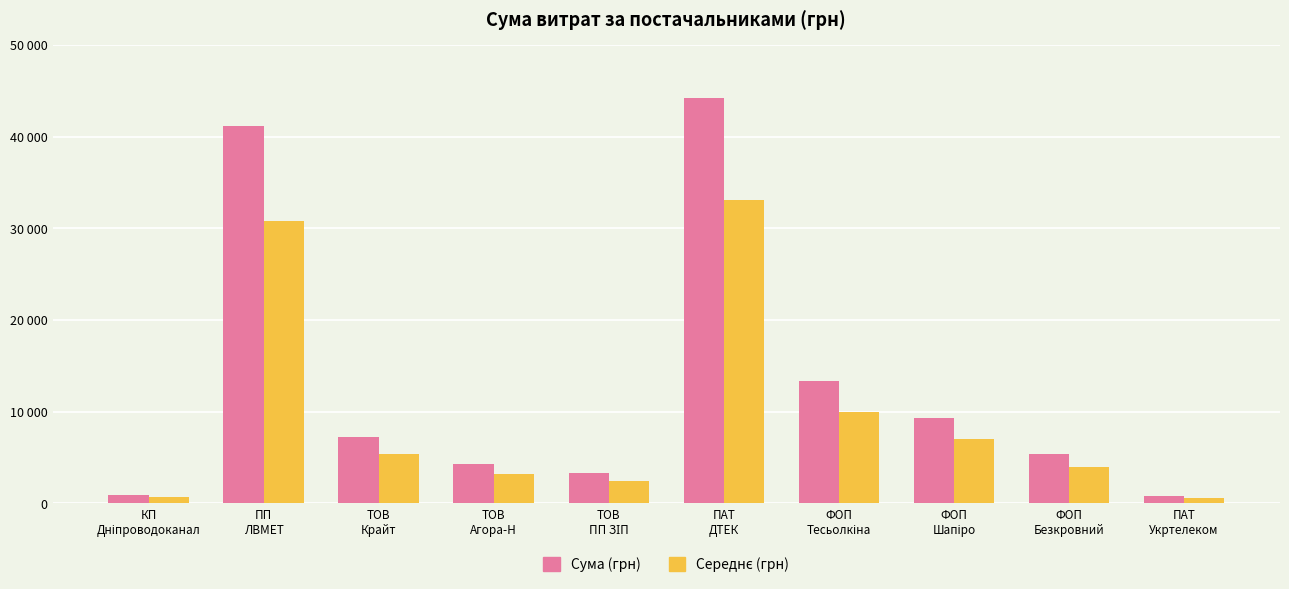

Reading right to left, list all the values displayed in this chart.

Сума (грн): ПАТ
Укртелеком=780.0	ФОП
Безкровний=5365.9	ФОП
Шапіро=9366.4	ФОП
Тесьолкіна=13367.0	ПАТ
ДТЕК=44185.6	ТОВ
ПП ЗІП=3303.3	ТОВ
Агора-Н=4251.0	ТОВ
Крайт=7195.0	ПП
ЛВМЕТ=41121.0	КП
Дніпроводоканал=903.8
Середнє (грн): ПАТ
Укртелеком=585.0	ФОП
Безкровний=4024.5	ФОП
Шапіро=7024.8	ФОП
Тесьолкіна=10025.2	ПАТ
ДТЕК=33139.2	ТОВ
ПП ЗІП=2477.5	ТОВ
Агора-Н=3188.2	ТОВ
Крайт=5396.2	ПП
ЛВМЕТ=30840.8	КП
Дніпроводоканал=677.8